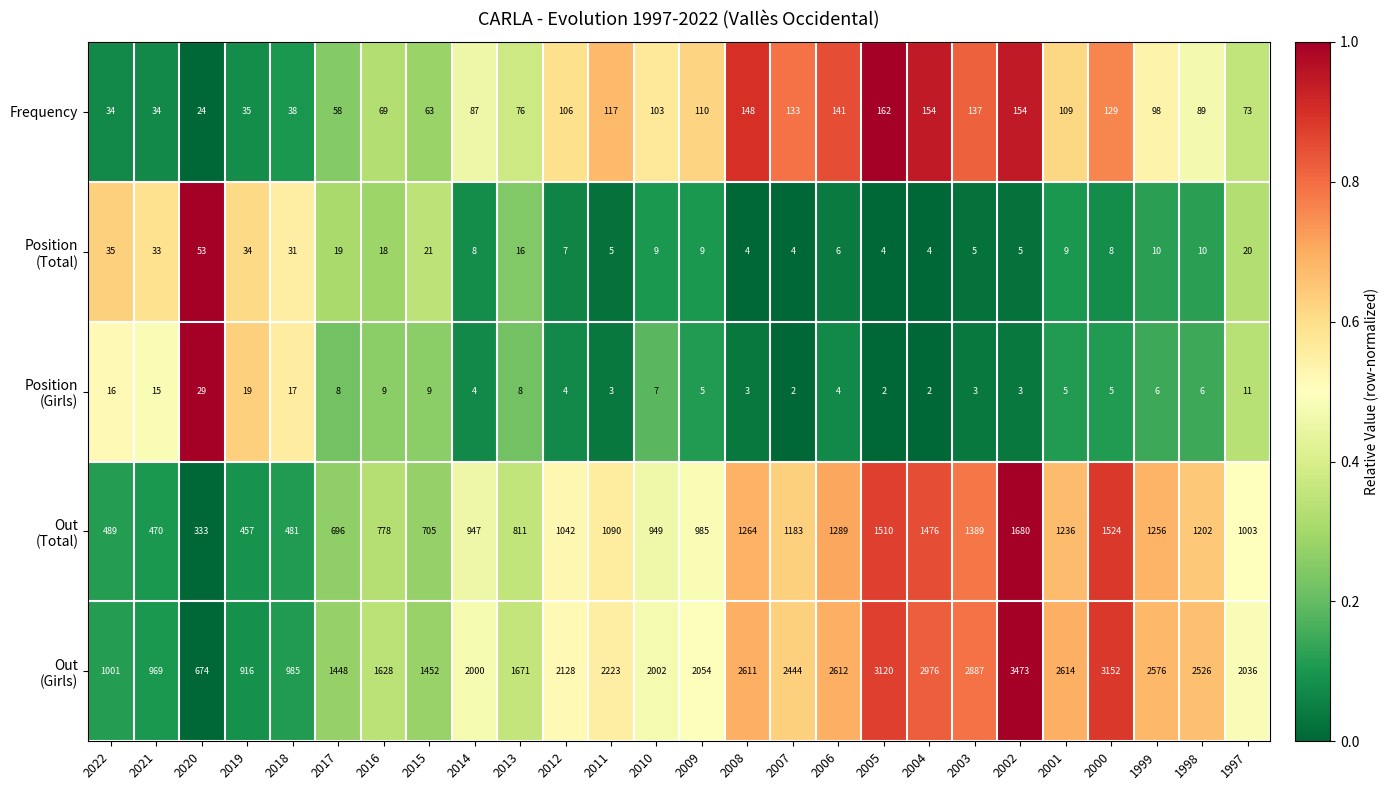

Where is Frequency nearest to the value 93?

1998